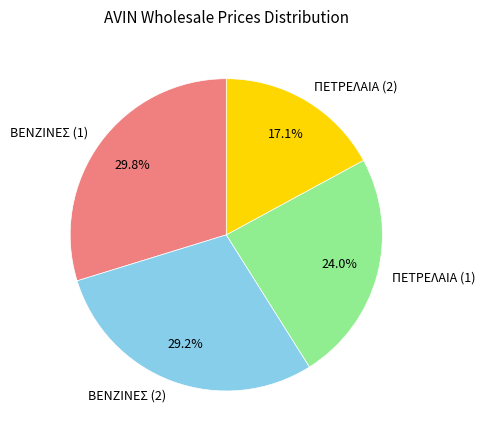

To the nearest percent, what is the difference between the largest and smallest slice percentages?

13%